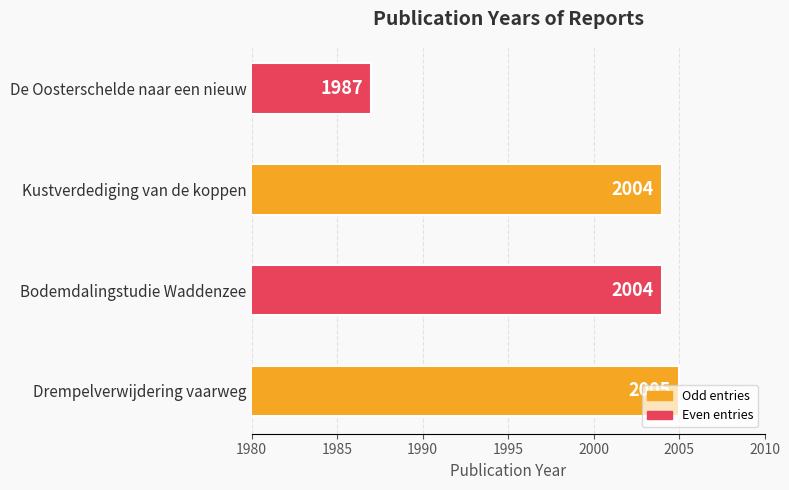

How many categories are shown in the chart?

4